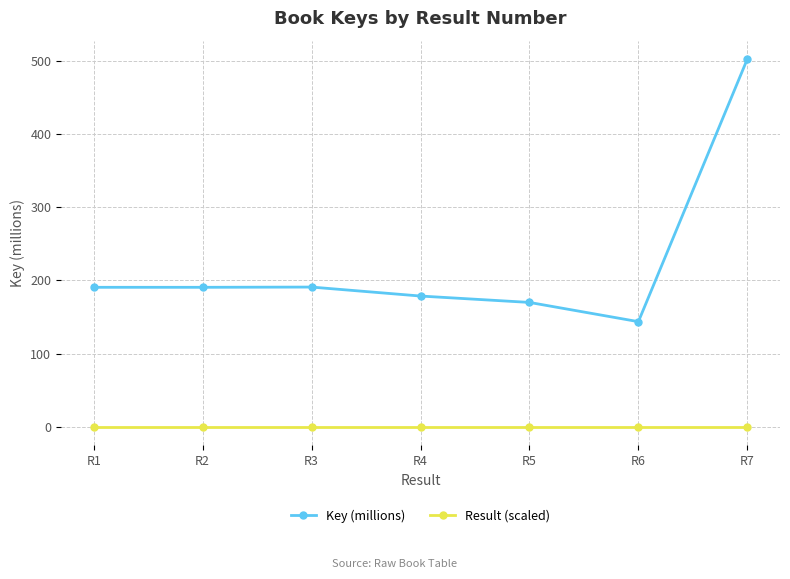

True or false: Key (millions) and Result (scaled) intersect in this chart.

False